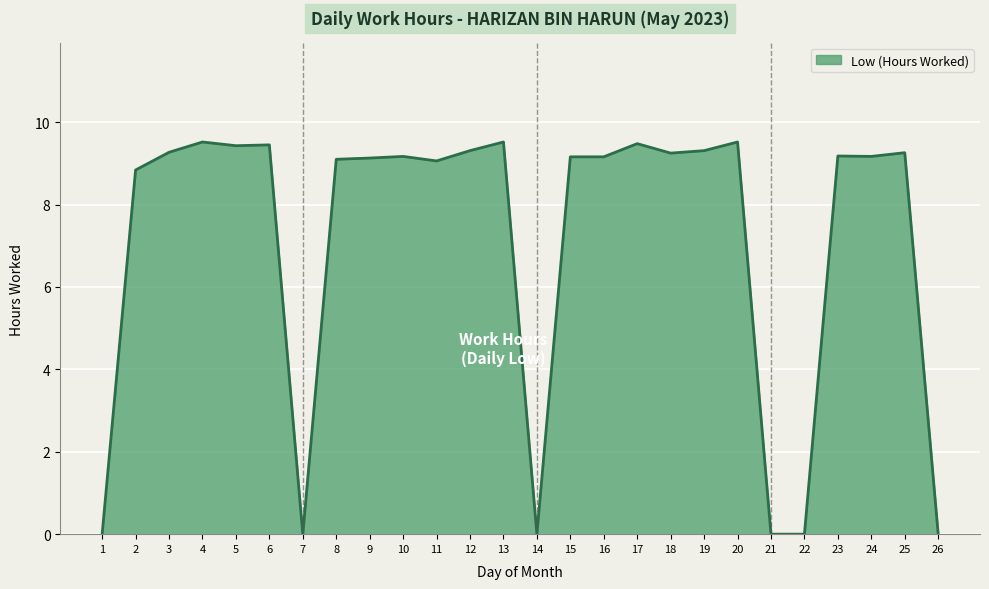

What is the maximum value shown in the chart?

9.5